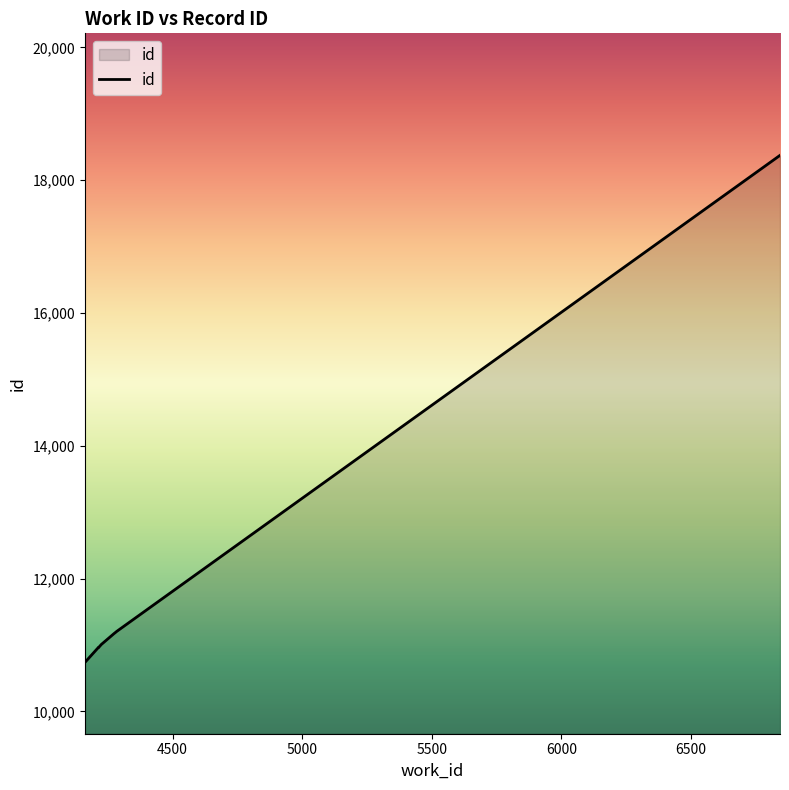

Does the chart have visible grid lines?

No